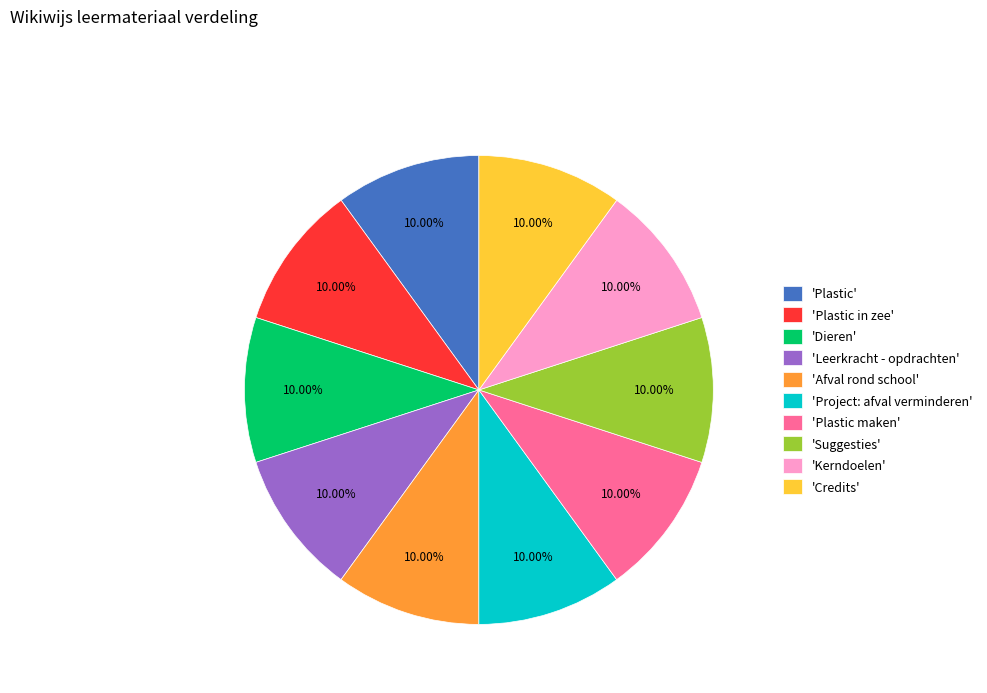

Combined, do 'Plastic in zee' and 'Project: afval verminderen' account for over 50%?

No